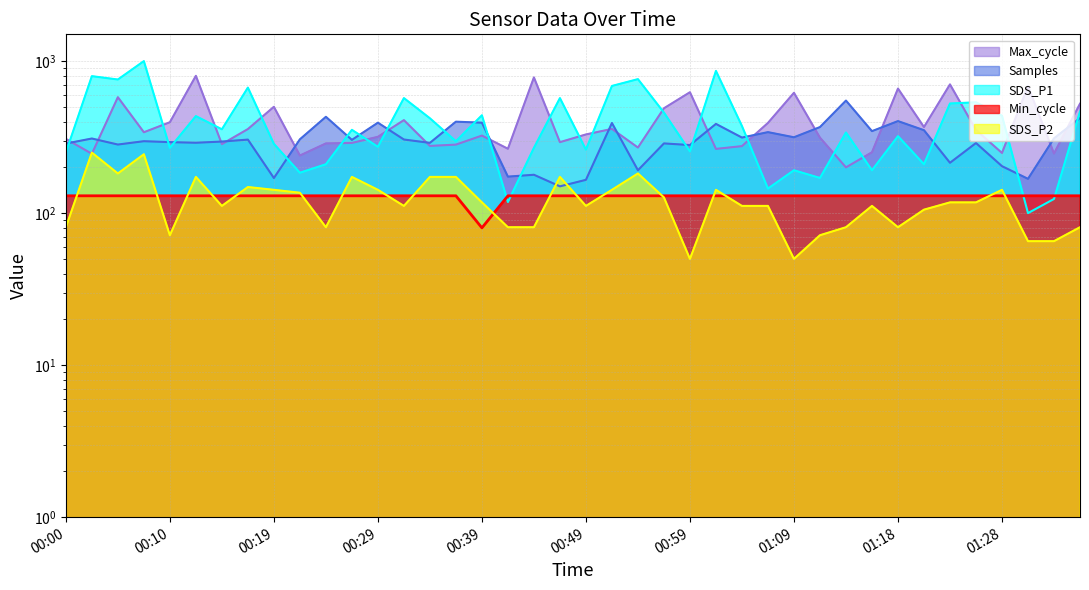

What is the sum of the Max_cycle values at 00:32 and 00:27?

698.6